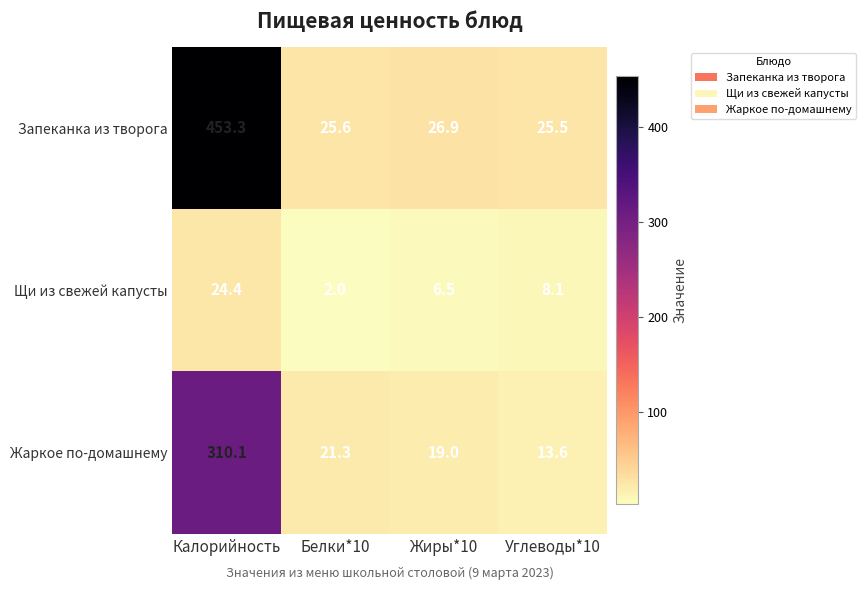

What is the difference between the highest and lowest values at Белки*10?

23.6